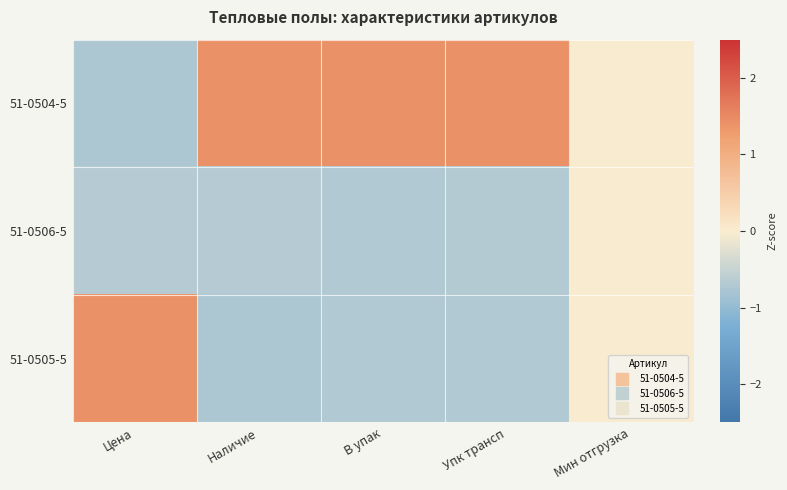

Which series changed the most between Цена and В упак?

51-0504-5